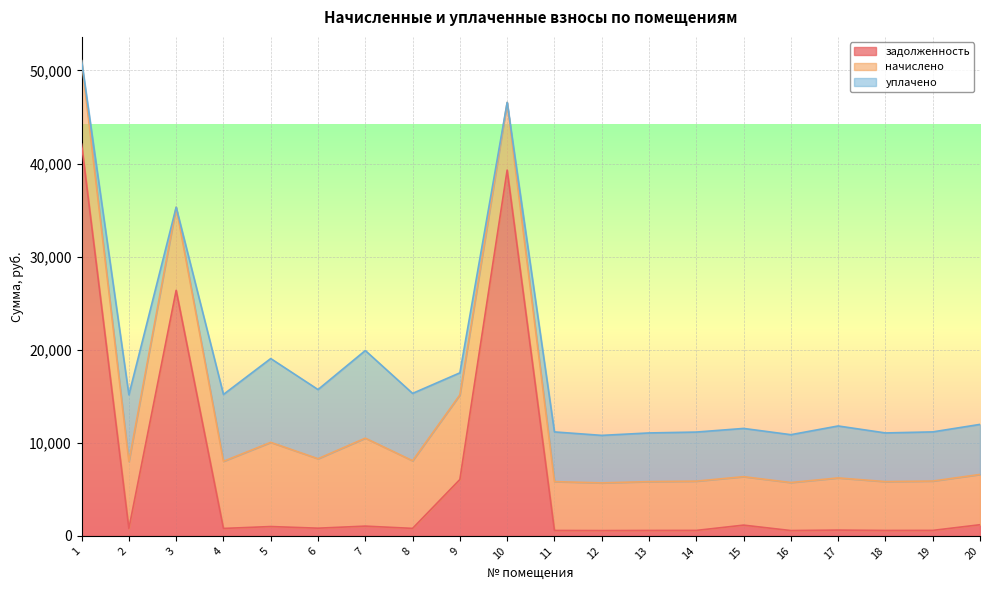

In начислено, how many points are higher than both neighbors (excluding endpoints)?

6